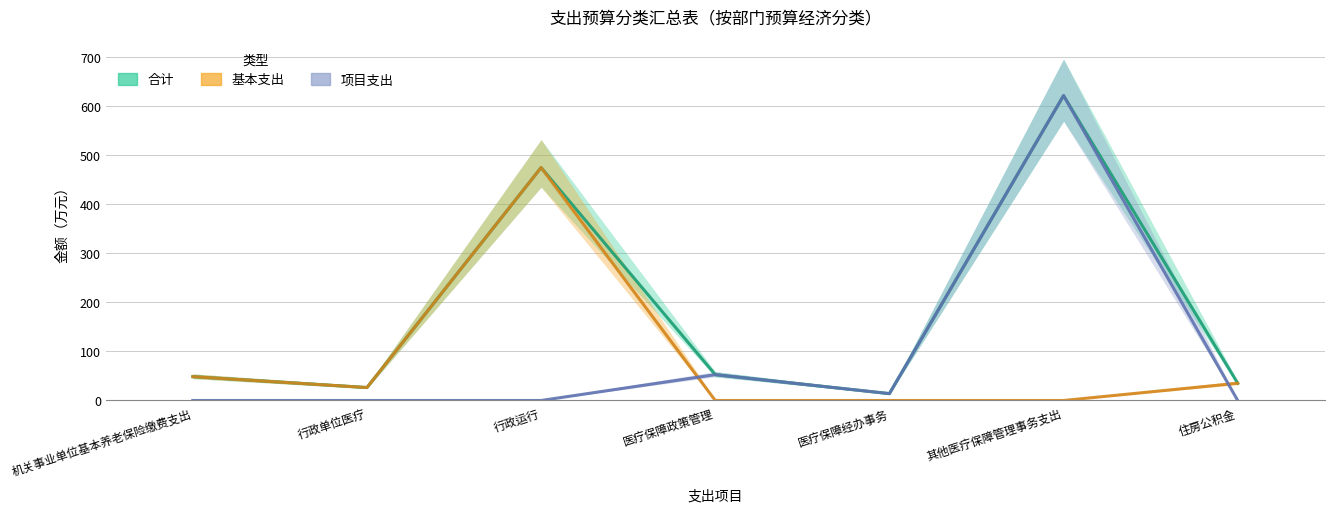

Reading left to right, transcribe all the data shown in this chart.

合计: 48.6	26.4	475.3	52.7	14.0	622.2	35.2
基本支出: 48.6	26.4	475.3	0.0	0.0	0.0	35.2
项目支出: 0.0	0.0	0.0	52.7	14.0	622.2	0.0